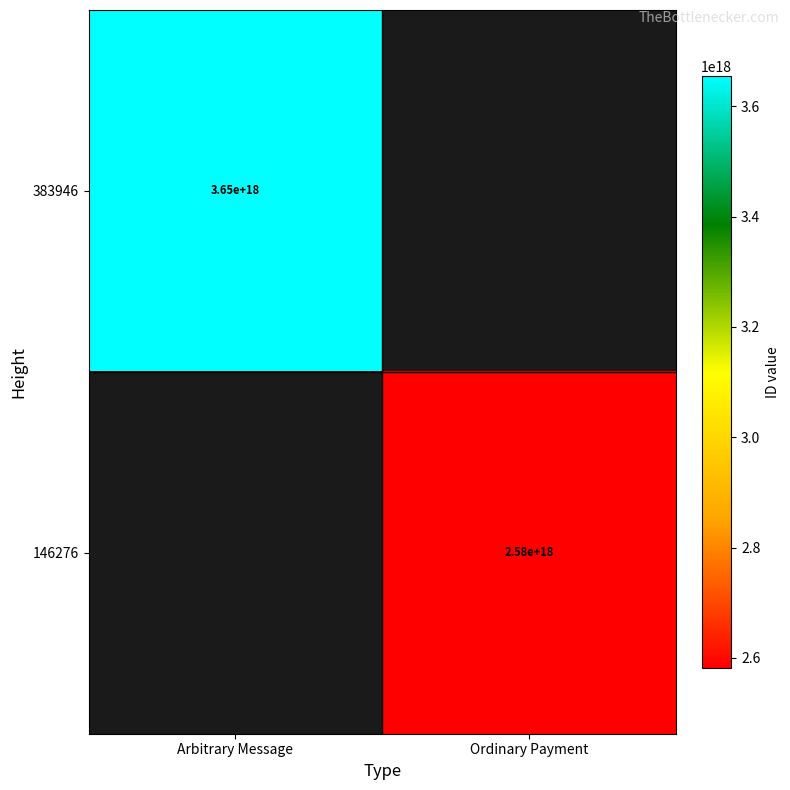

What is the smallest value displayed?

2582571142431060992.0